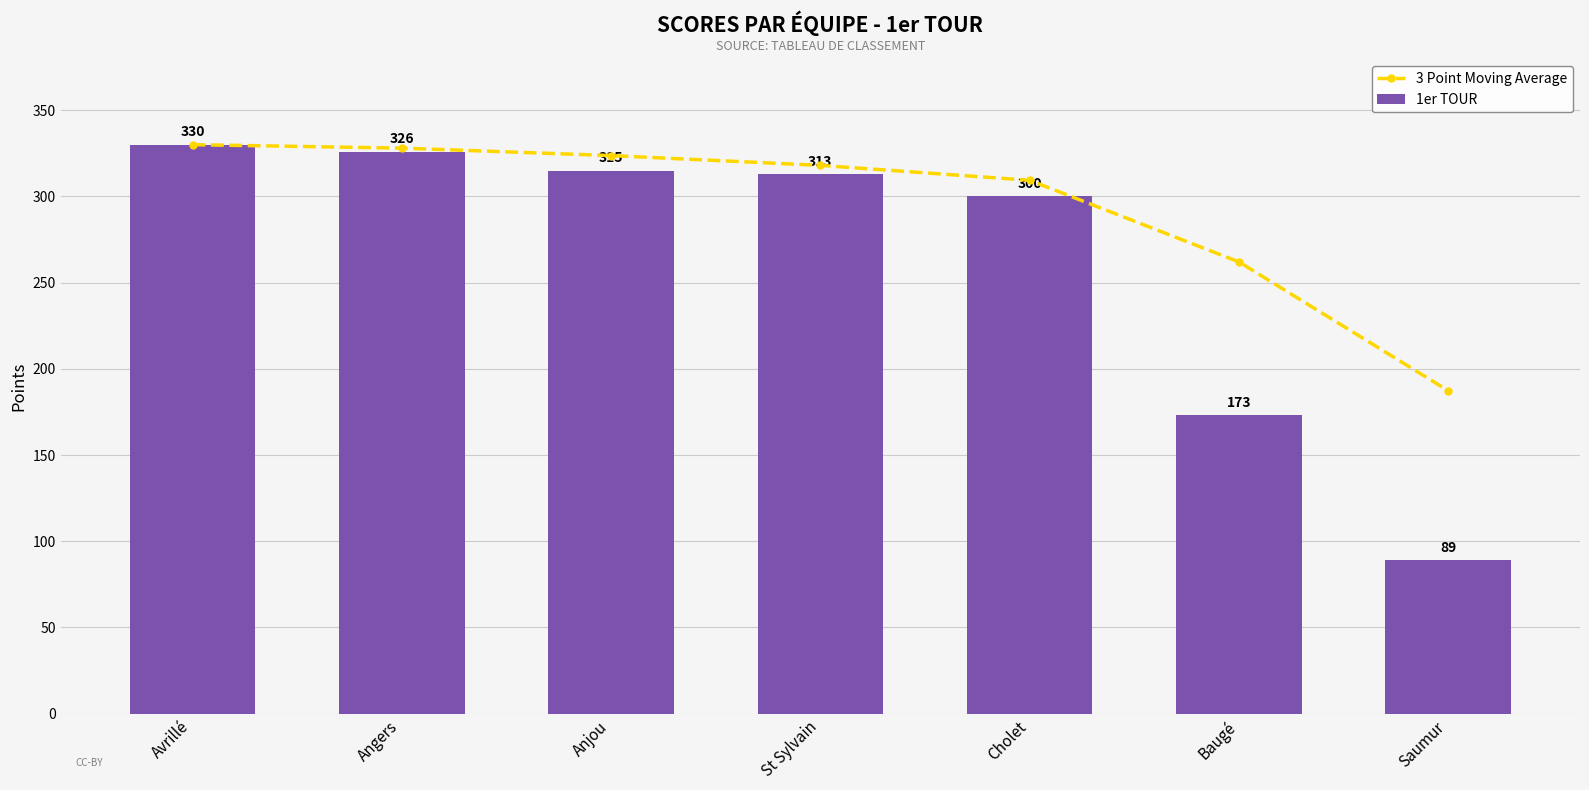

Reading left to right, what are all the values shown in this chart?

3 Point Moving Average: 330.0	328.0	323.7	318.0	309.3	262.0	187.3
1er TOUR: 330.0	326.0	315.0	313.0	300.0	173.0	89.0